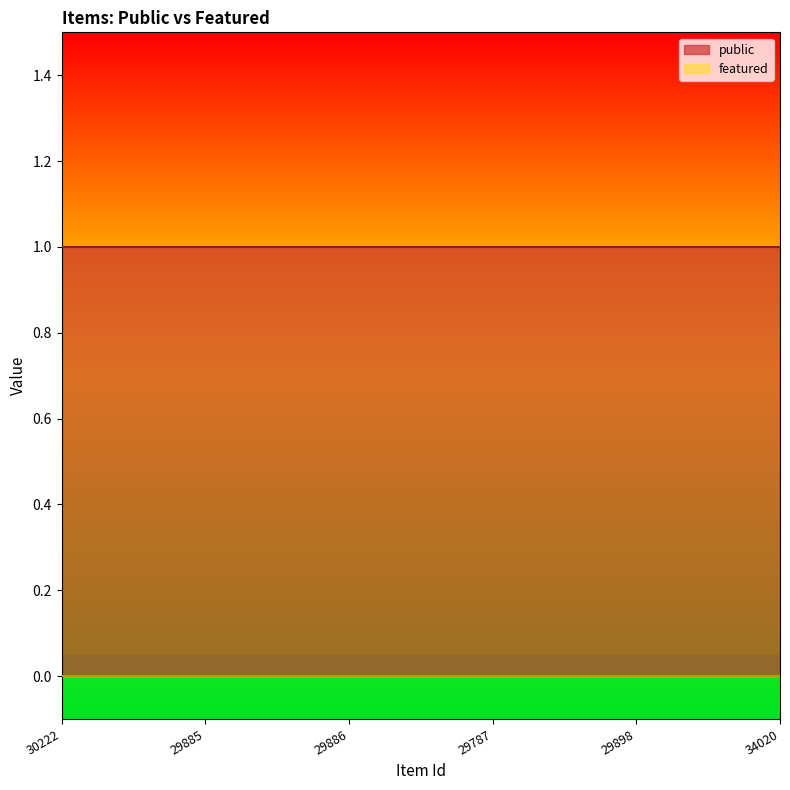

At which category does the chart reach its peak across all series?

30222